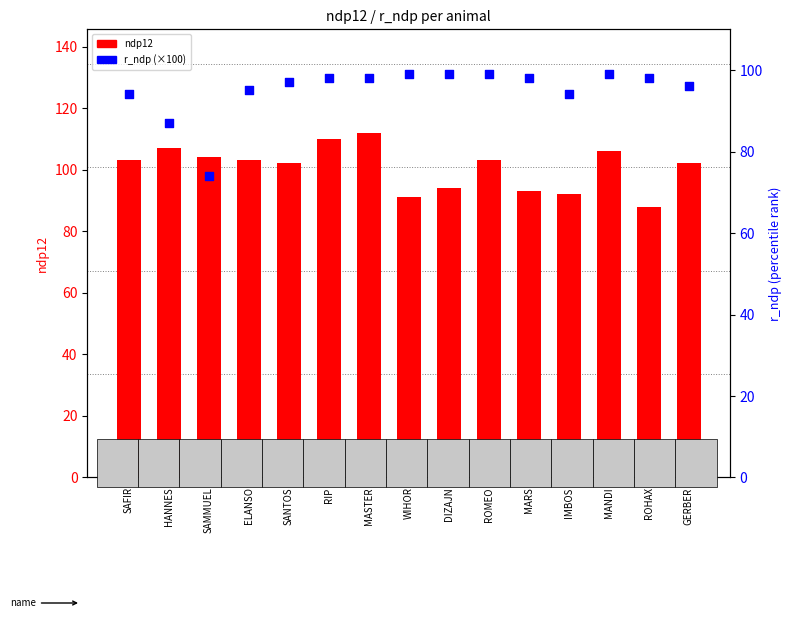

Which series contains the highest Y value?

ndp12